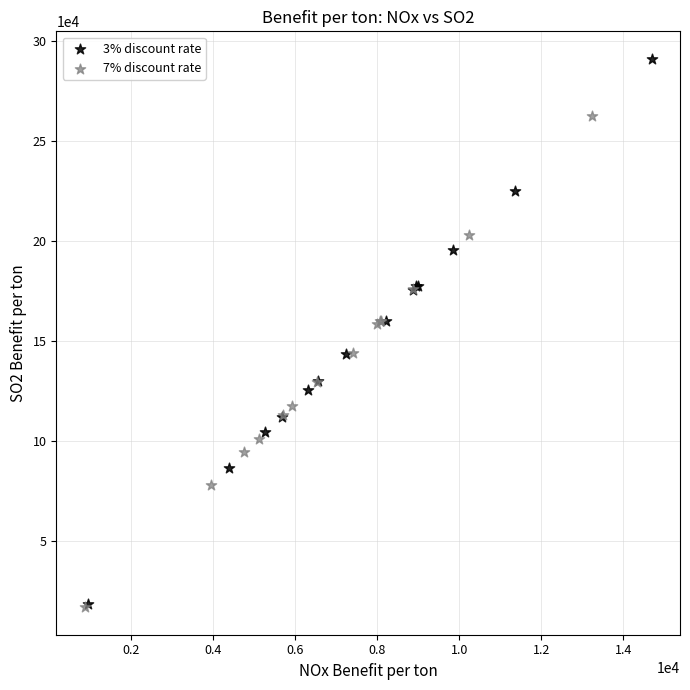

Which series reaches the maximum Y coordinate?

3% discount rate